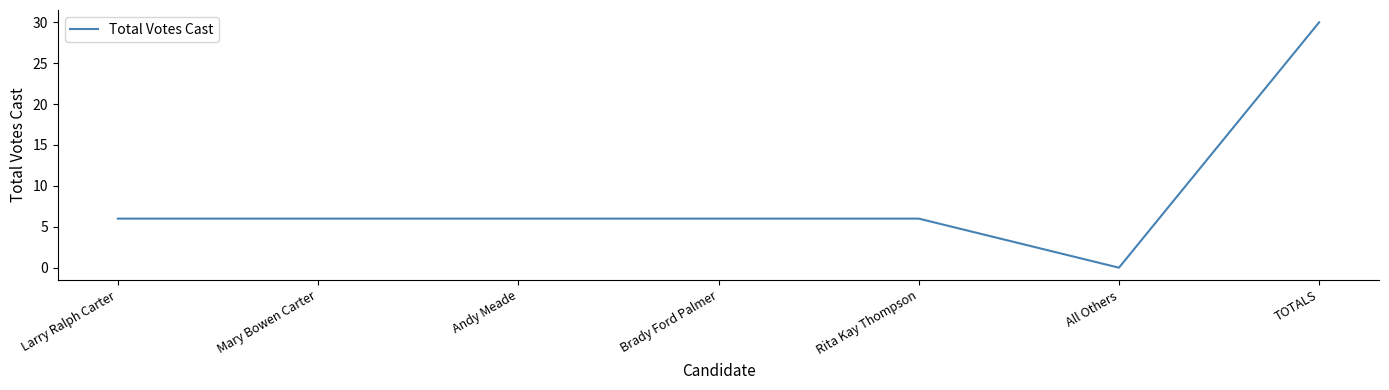

What is the change in value from Larry Ralph Carter to TOTALS?

+24